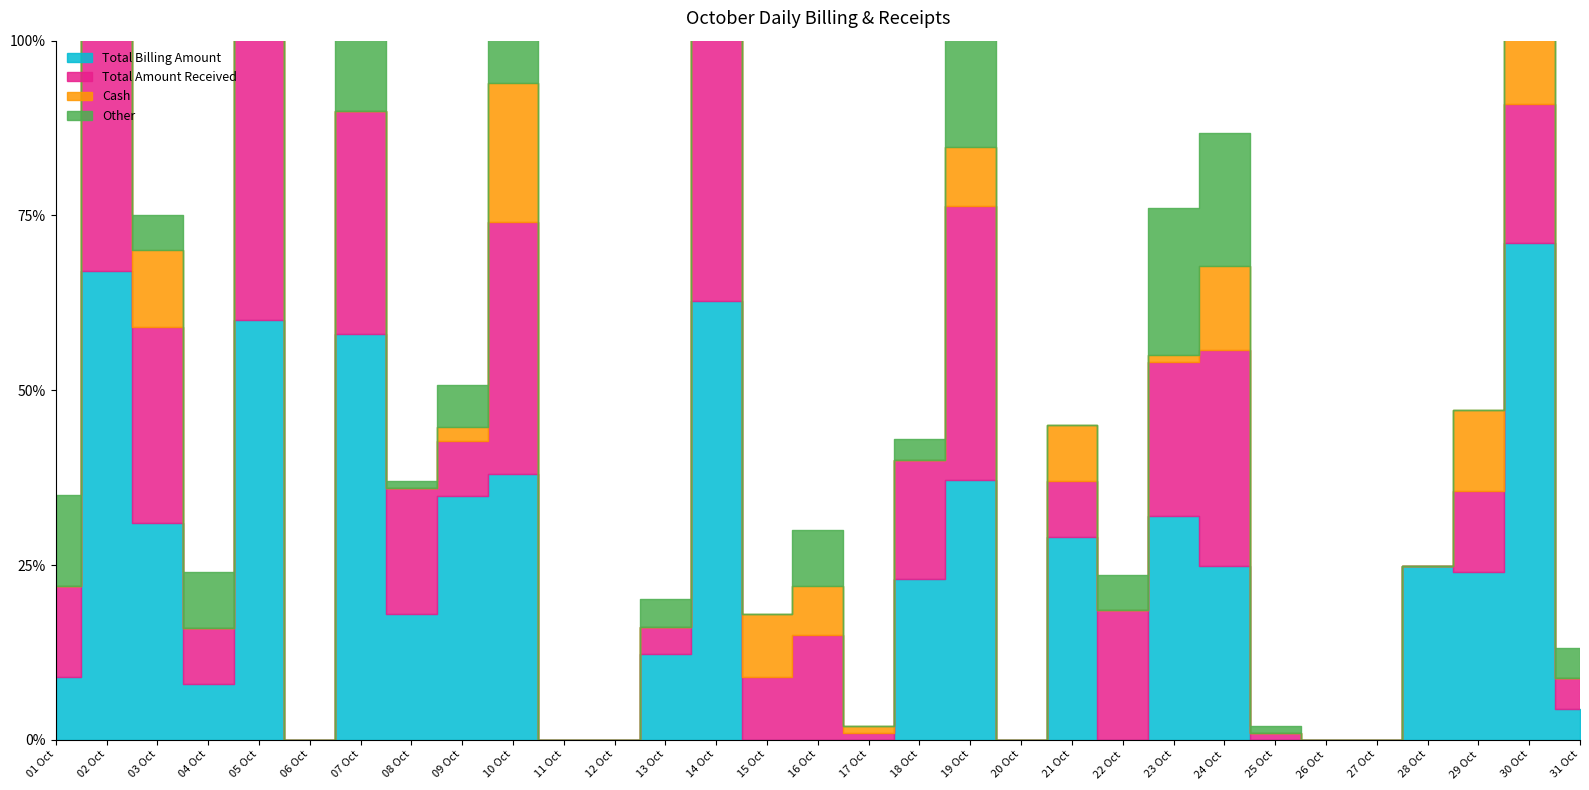

At 14 Oct, list the series in order from smallest to largest.

Cash, Other, Total Billing Amount, Total Amount Received